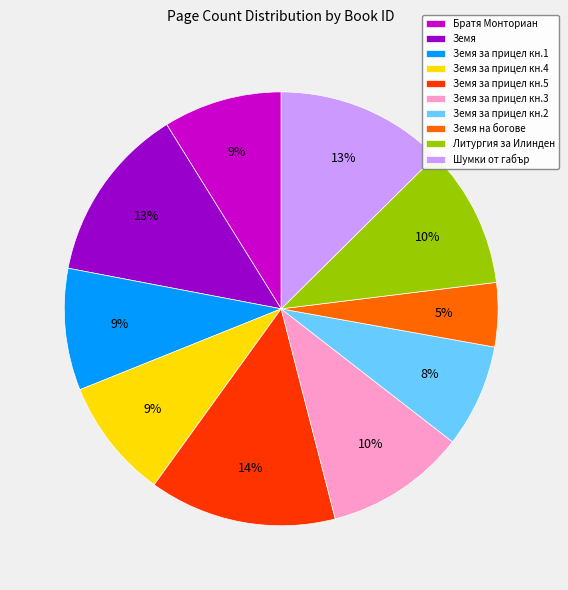

Do Шумки от габър and Земя together represent more than half of the pie?

No